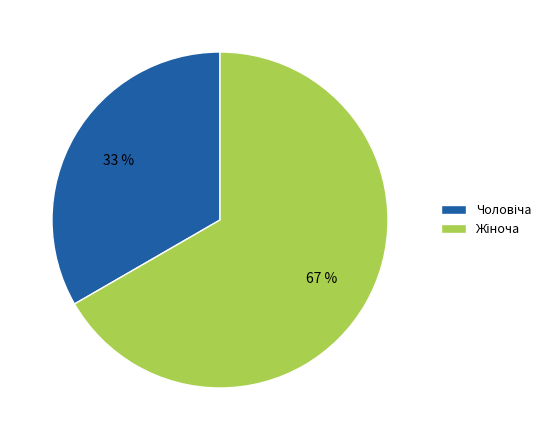

Is there a majority slice in this chart?

Yes